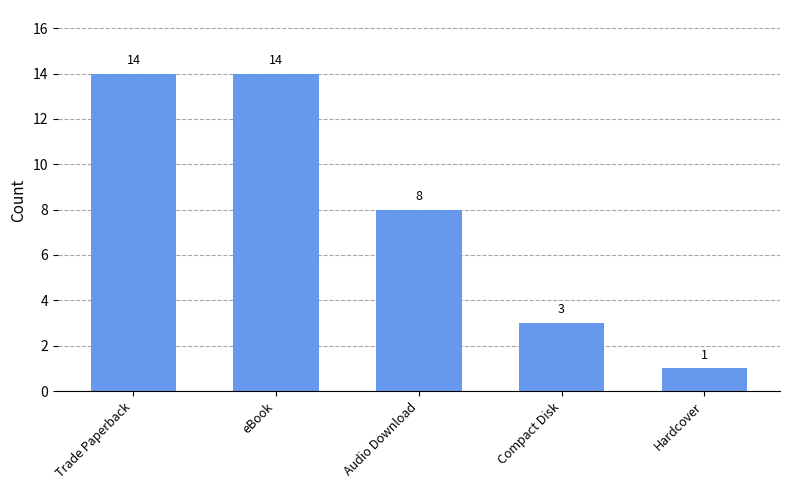

Is it true that the value at Trade Paperback is 8?

False